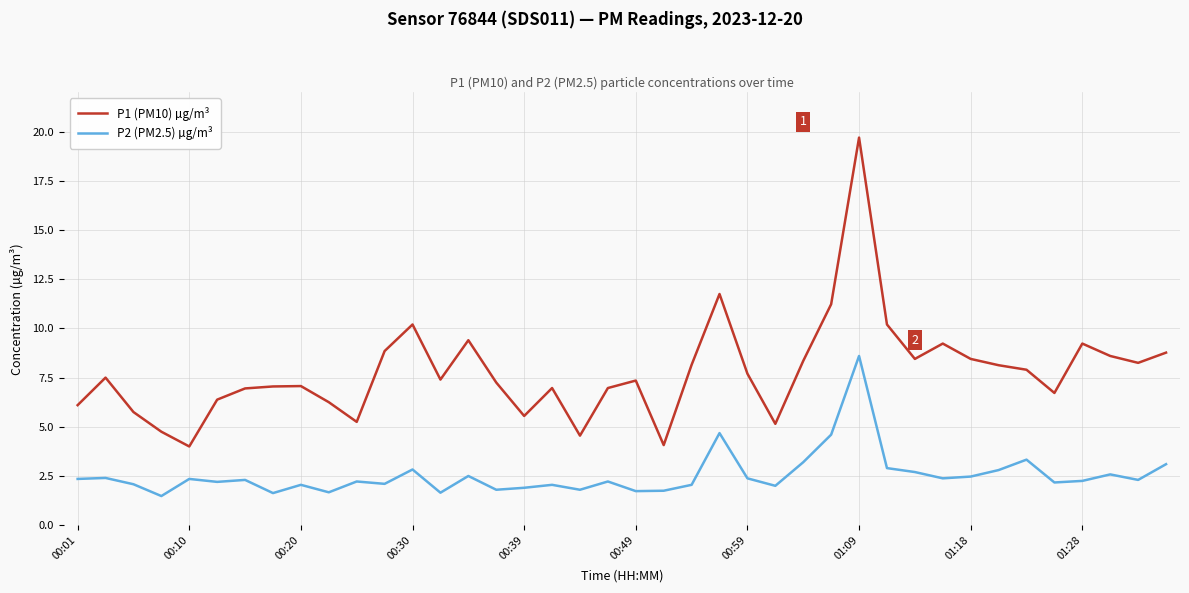

Rank the series by their maximum value, from lowest to highest.

P2 (PM2.5) µg/m³, P1 (PM10) µg/m³